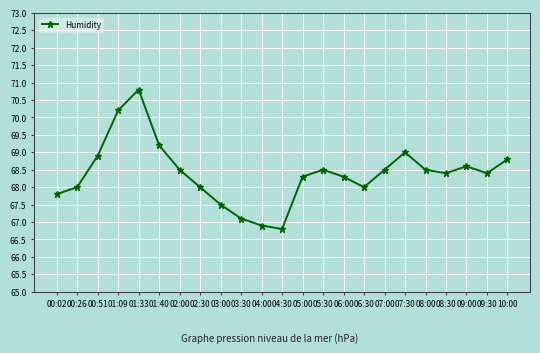

The value at 09:00 is 68.6. True or false?

True